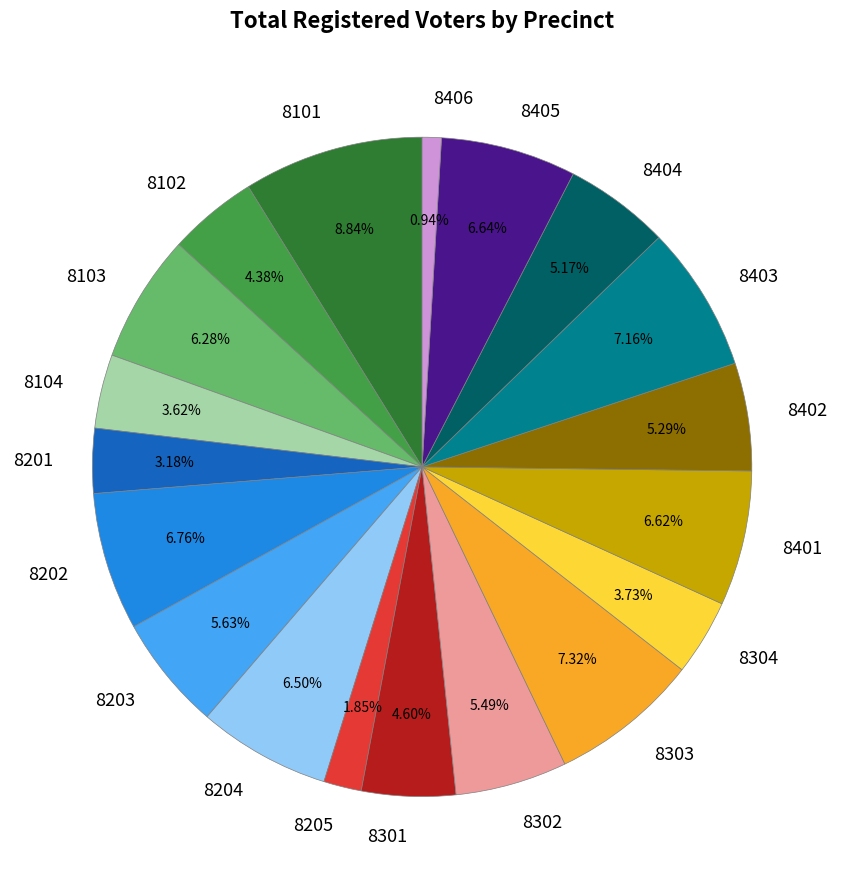

What is the ratio of the value at 8103 to the value at 8204?

1.0